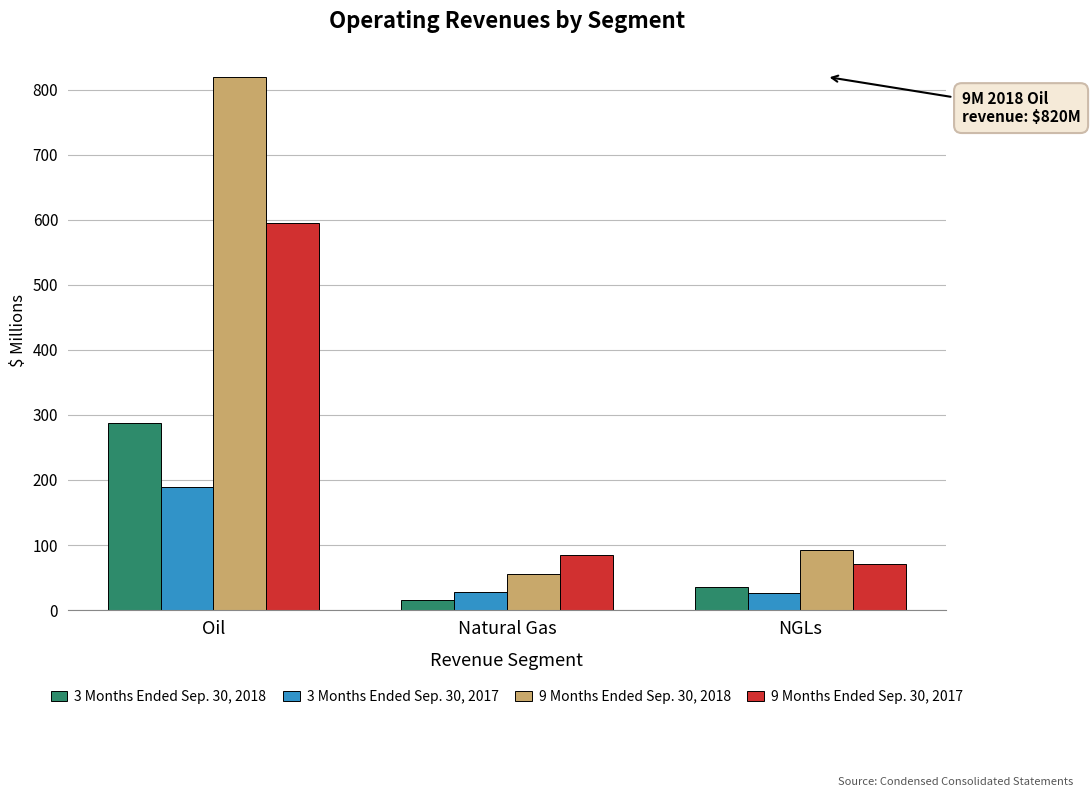

Is the value of 9 Months Ended Sep. 30, 2017 at NGLs greater than the value of 3 Months Ended Sep. 30, 2018 at Oil?

No